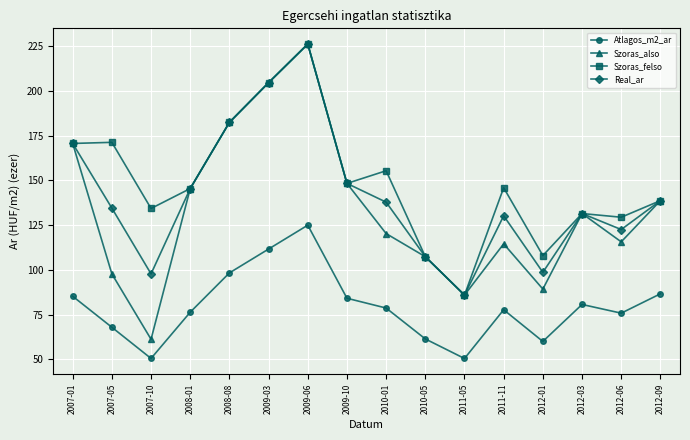

What is the difference between the second highest and second lowest values in the Szoras_felso series?

97.2